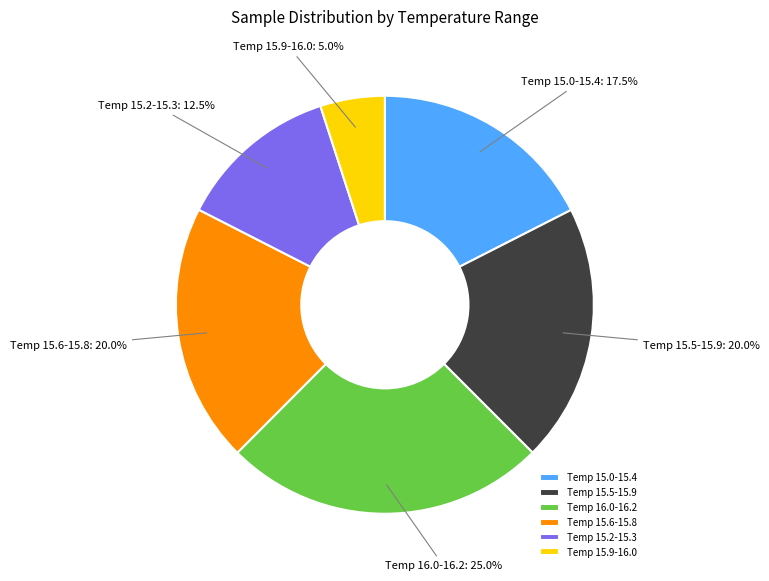

Is Temp 15.9-16.0 the majority of the pie?

No